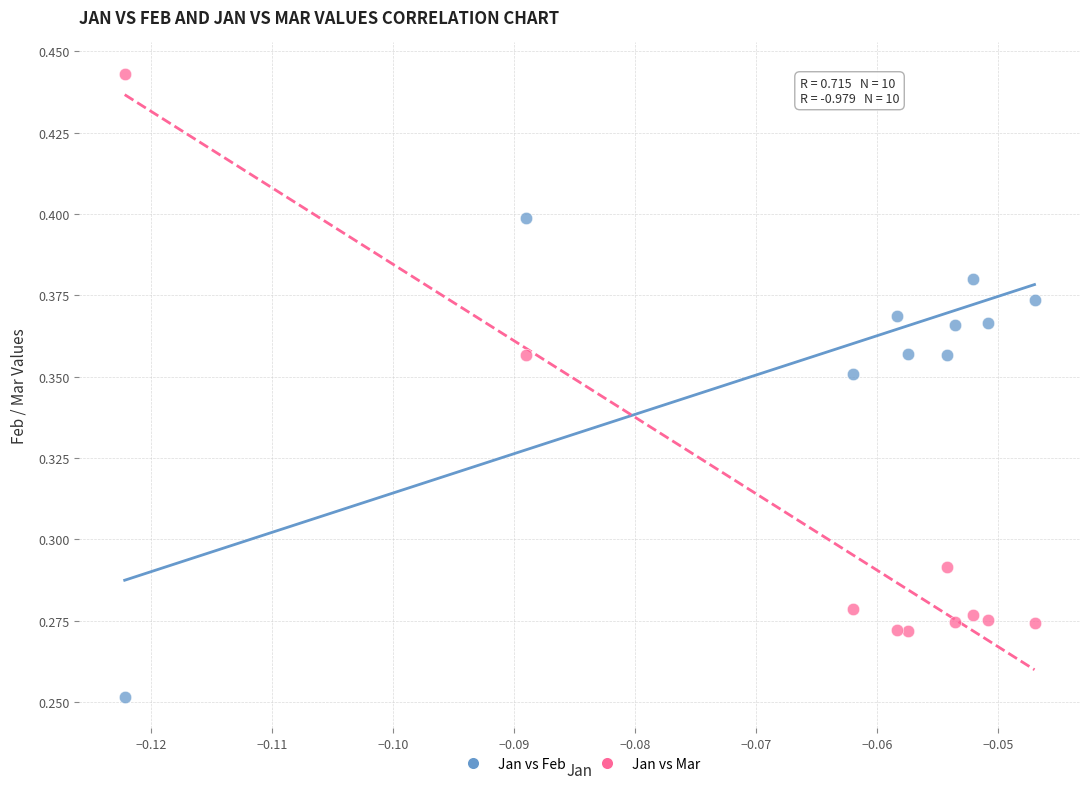

Which series has the widest spread of Y values?

Jan vs Mar